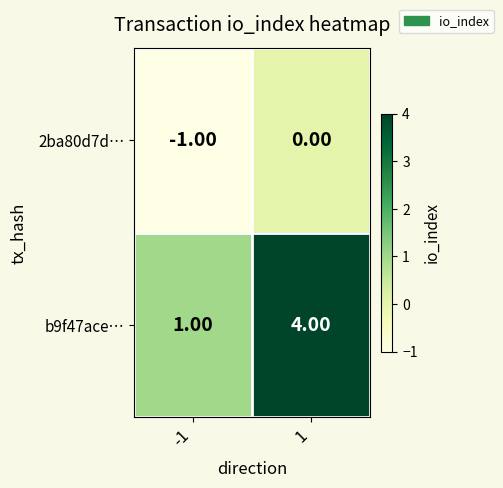

List the series in order of their overall mean, lowest first.

2ba80d7d…, b9f47ace…